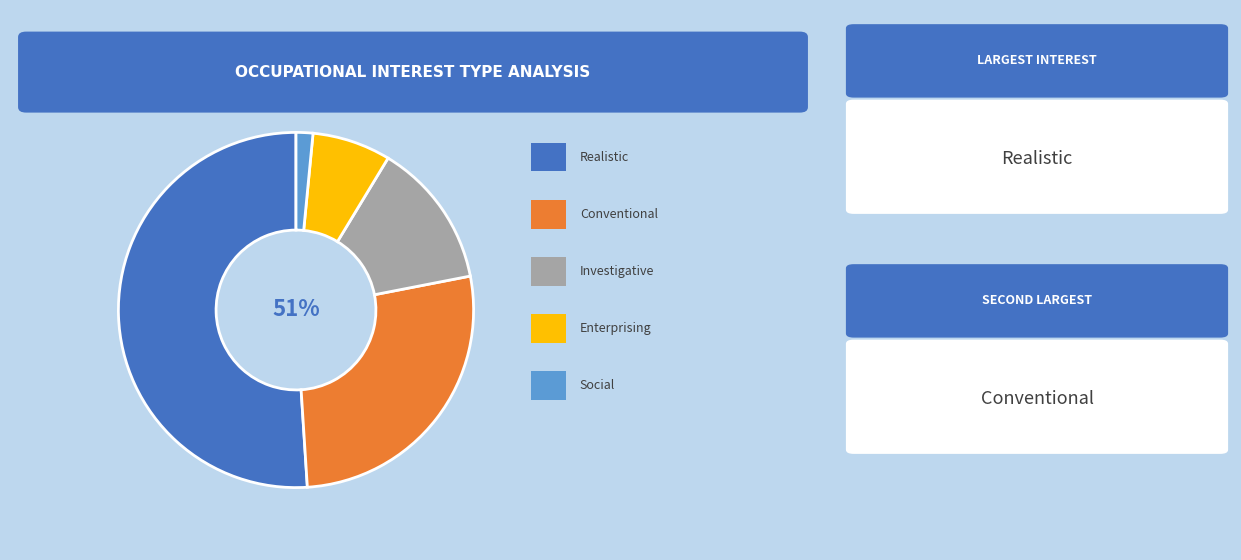

Does Realistic represent more than half of the total?

Yes